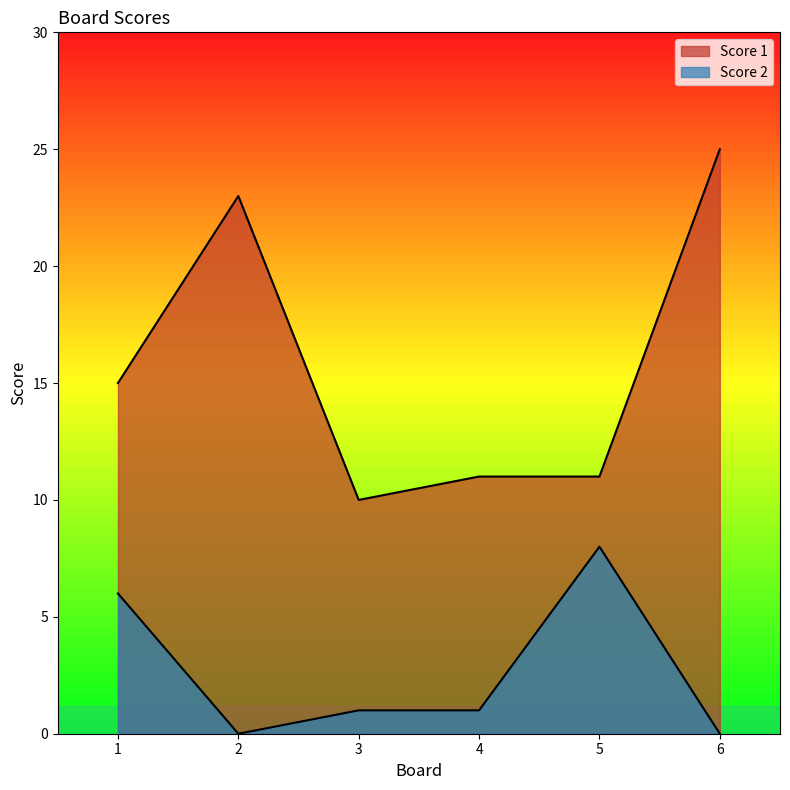

Which label corresponds to the smallest value in the chart?

2